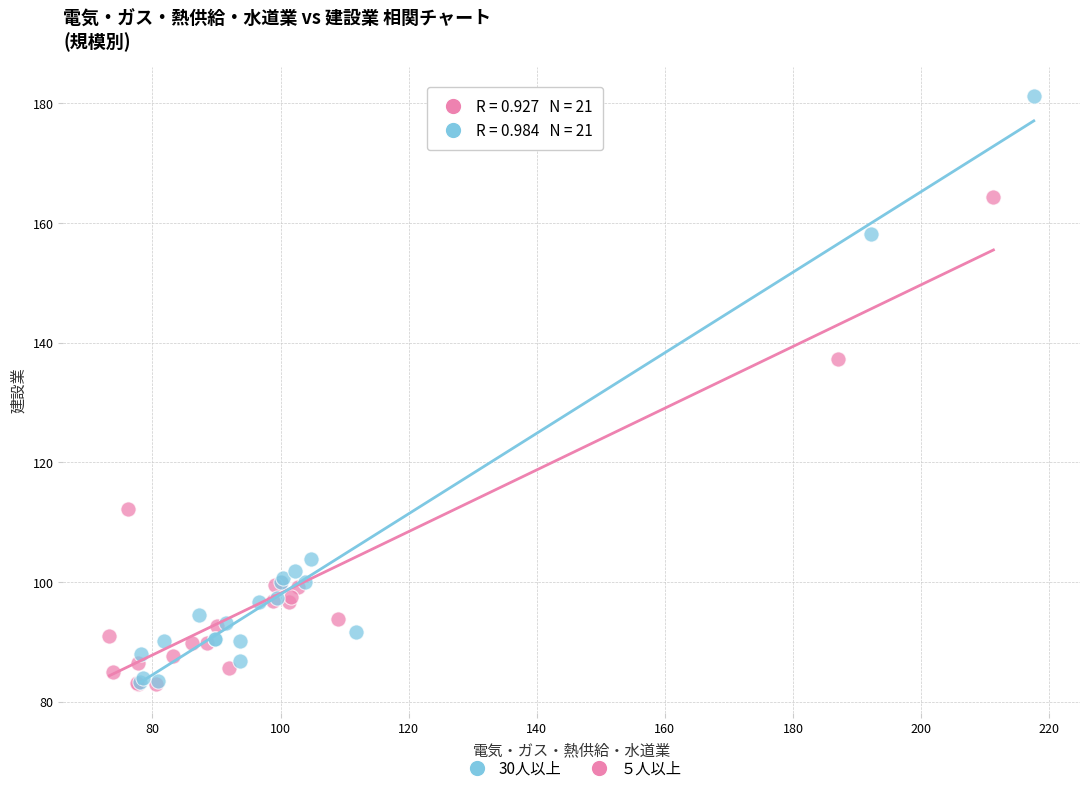

Which series has the widest spread of Y values?

30人以上